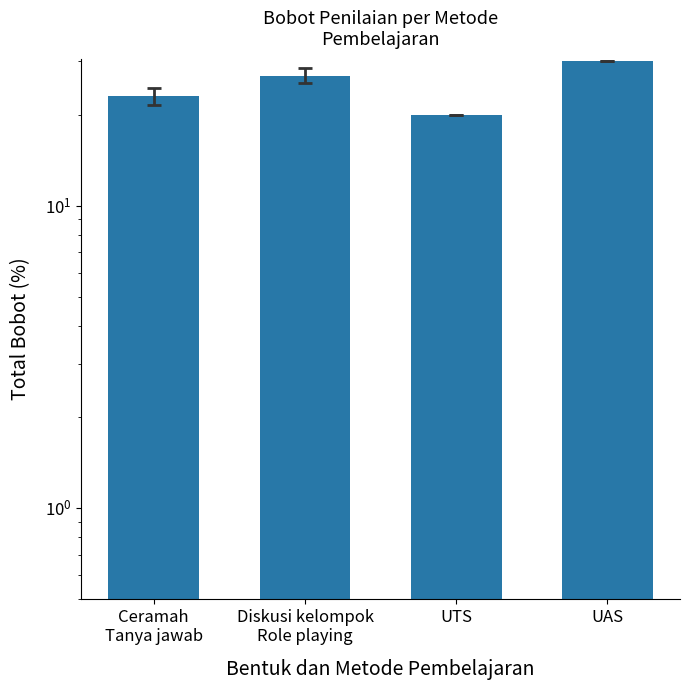

True or false: the data shows 20.0 at UTS.

True